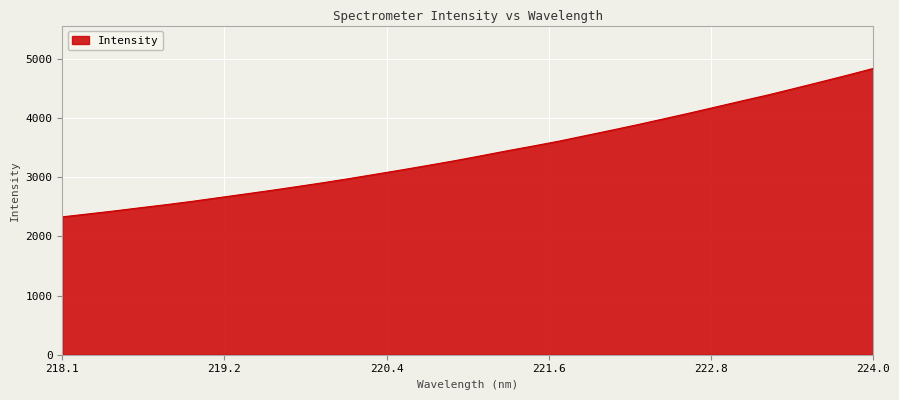

What is the smallest value displayed?

2328.2